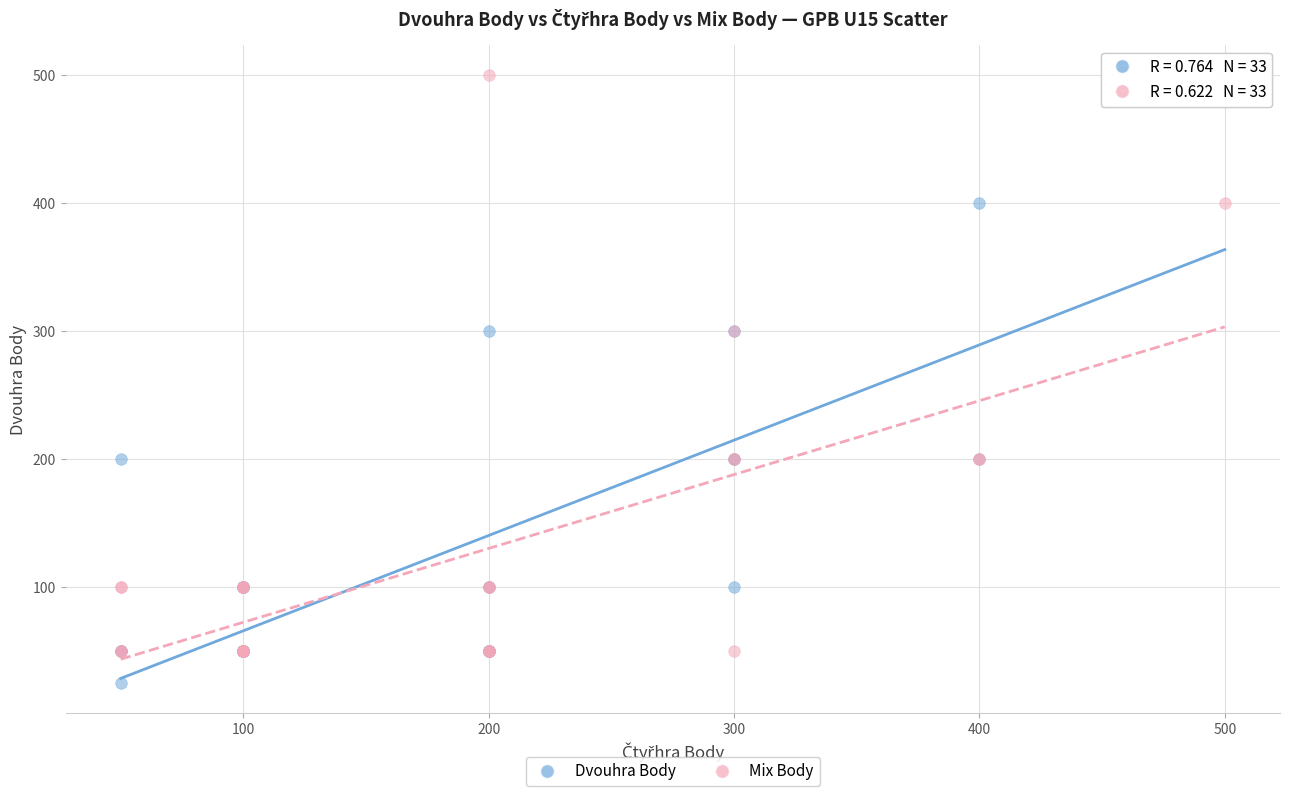

What are all the series names shown in the legend?

Dvouhra Body, Mix Body